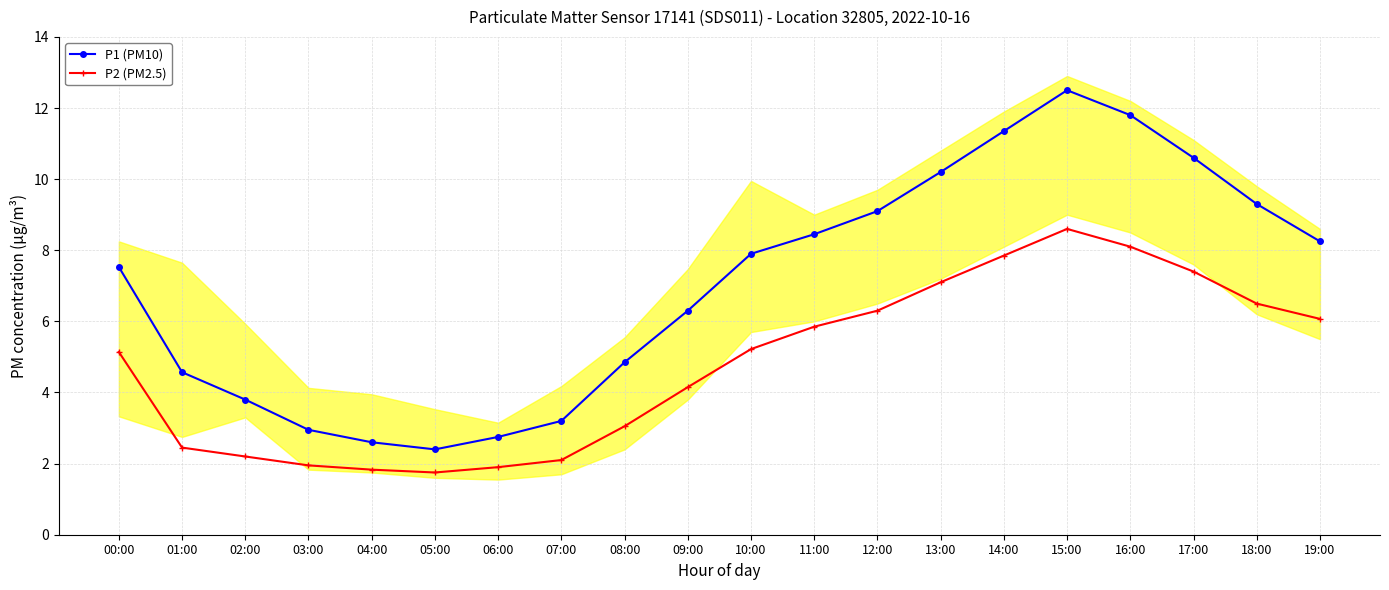

How many data points in P1 (PM10) are less than 7?

9